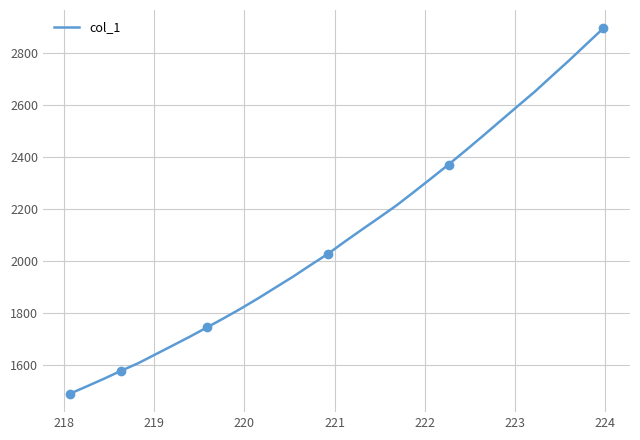

How many data points are less than 2074?

16